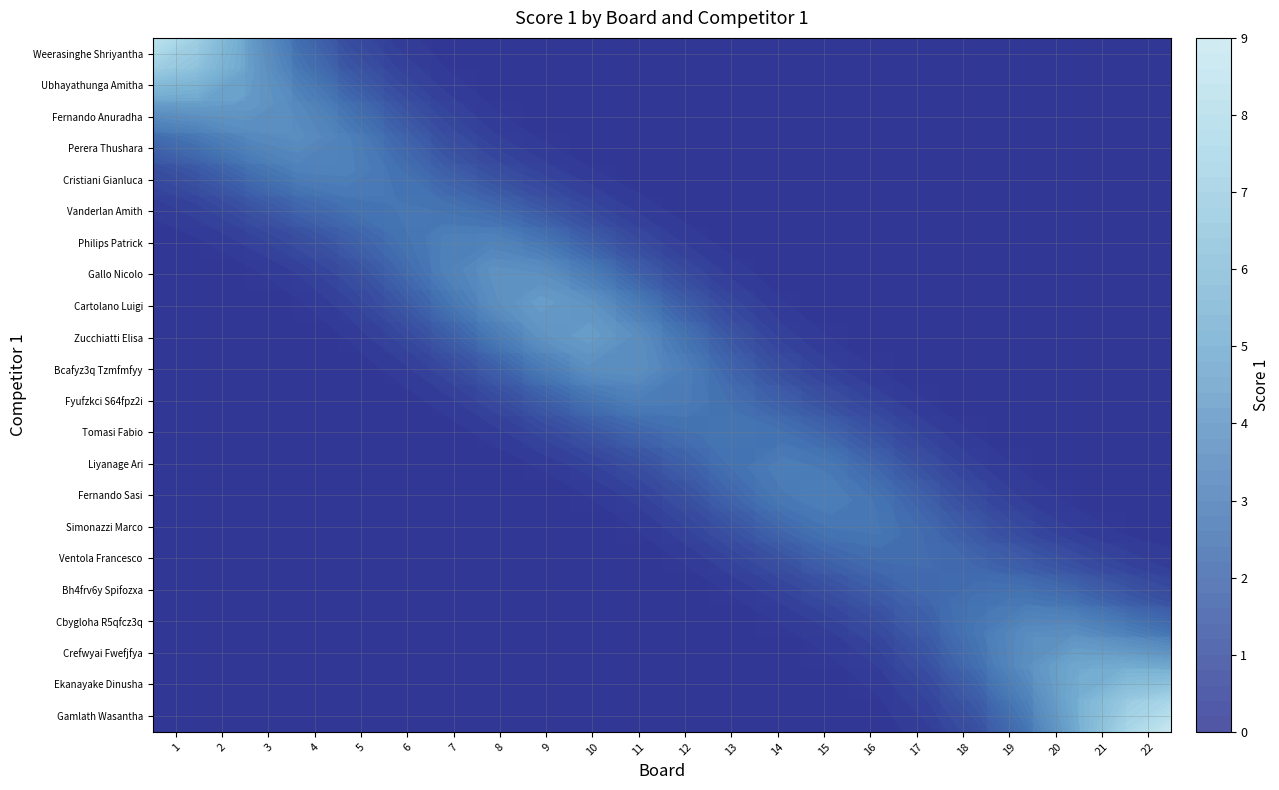

Which series changed the most between 1 and 6?

Weerasinghe Shriyantha